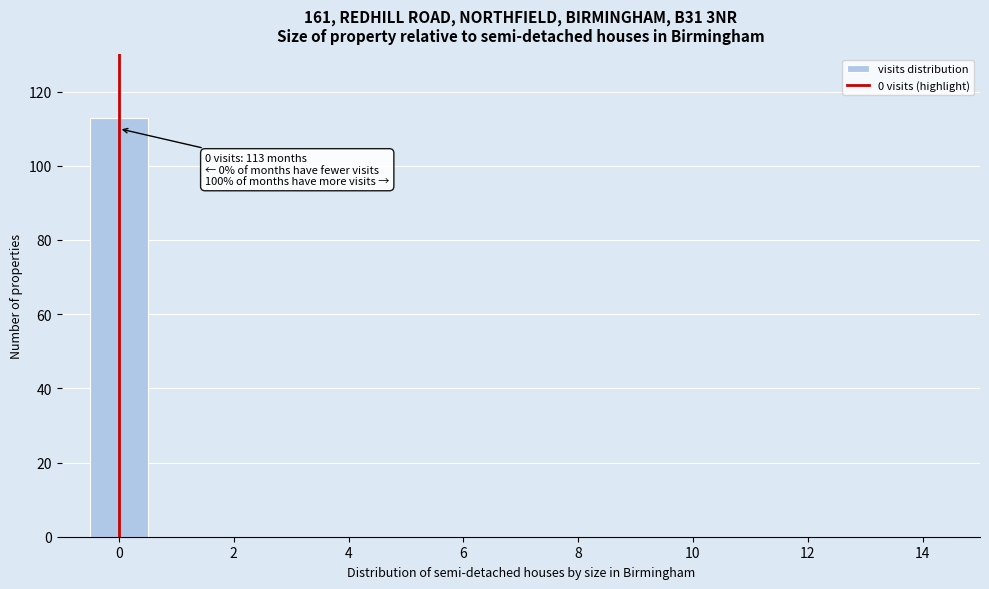

Which range on the x-axis has the tallest bar?

-0.5 to 0.5